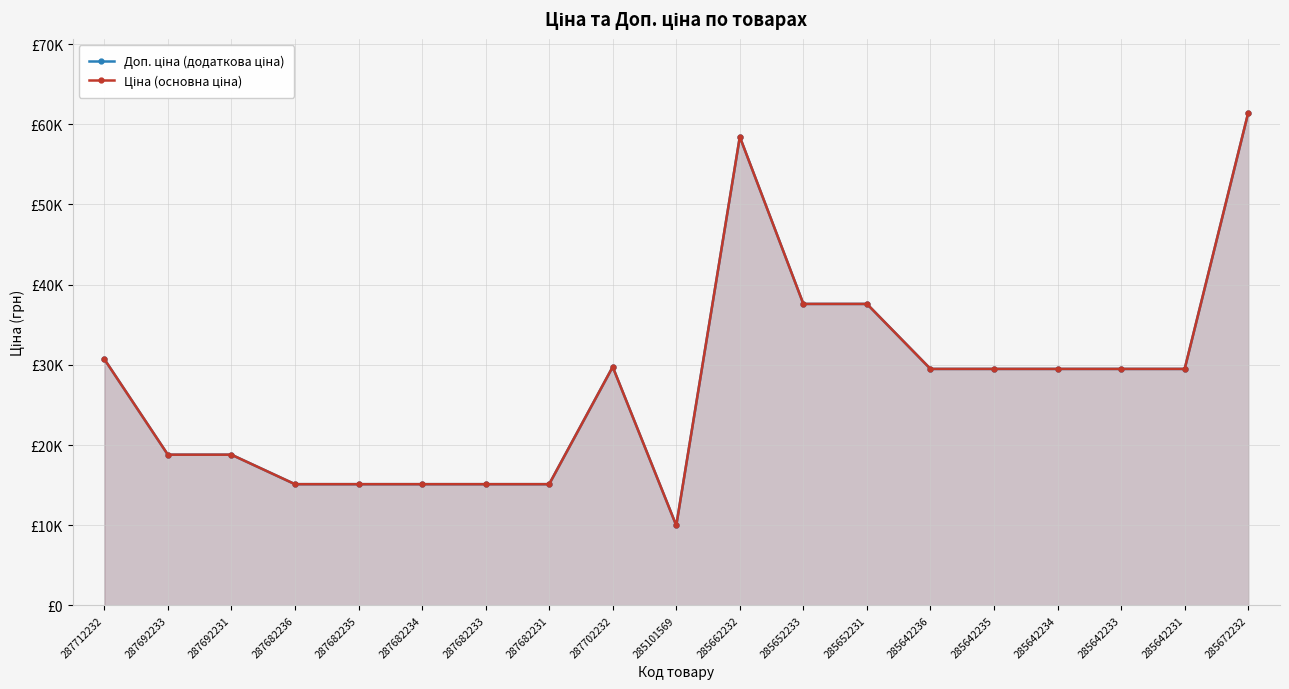

True or false: Ціна (основна ціна) has more than 0 points higher than both neighbors.

True